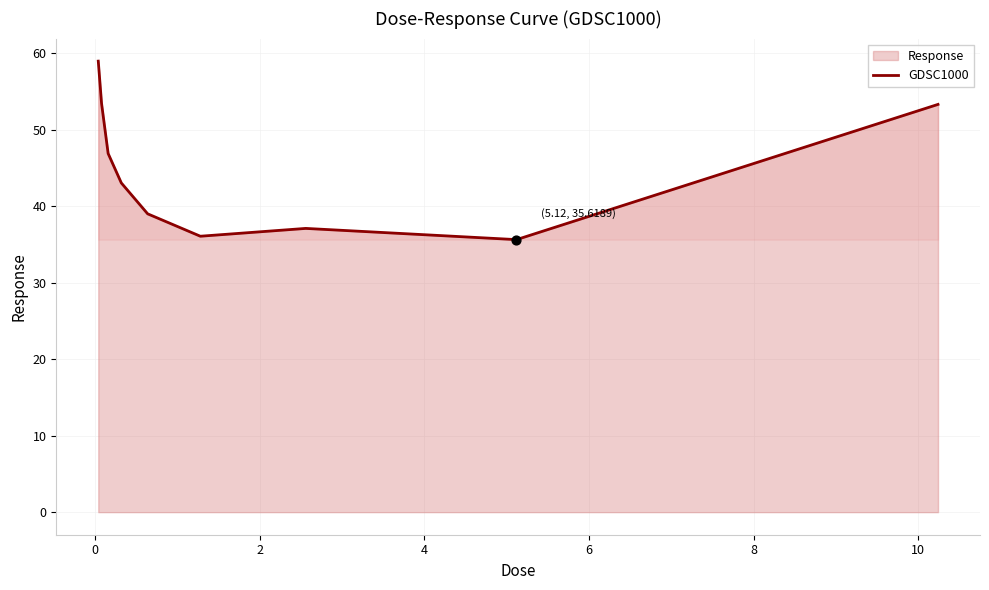

What is the greatest value displayed?

58.9